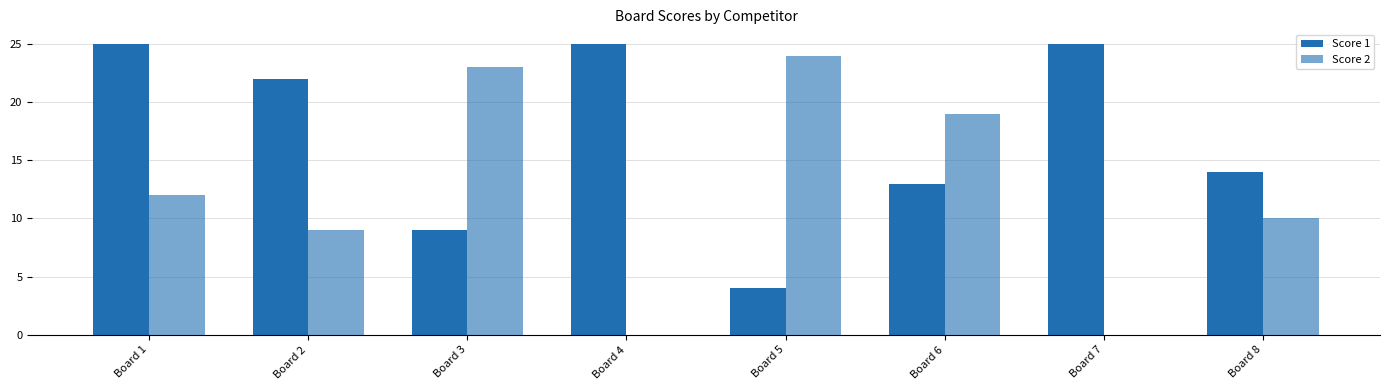

What is the sum of all Score 1 values?

137